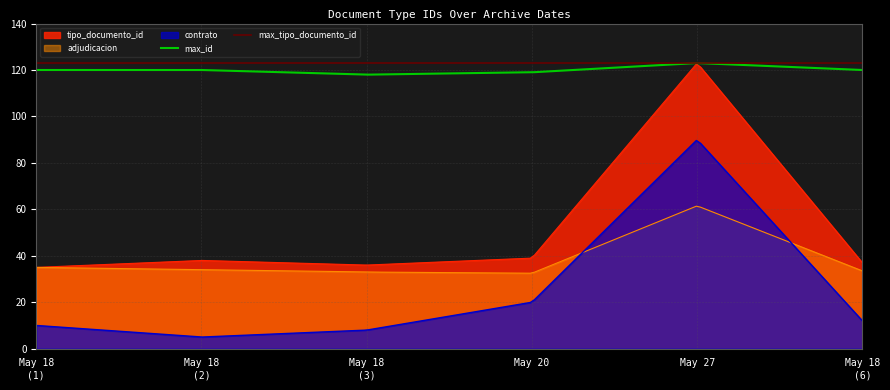

What is the approximate value at 2016-05-18, to the nearest 5?

35